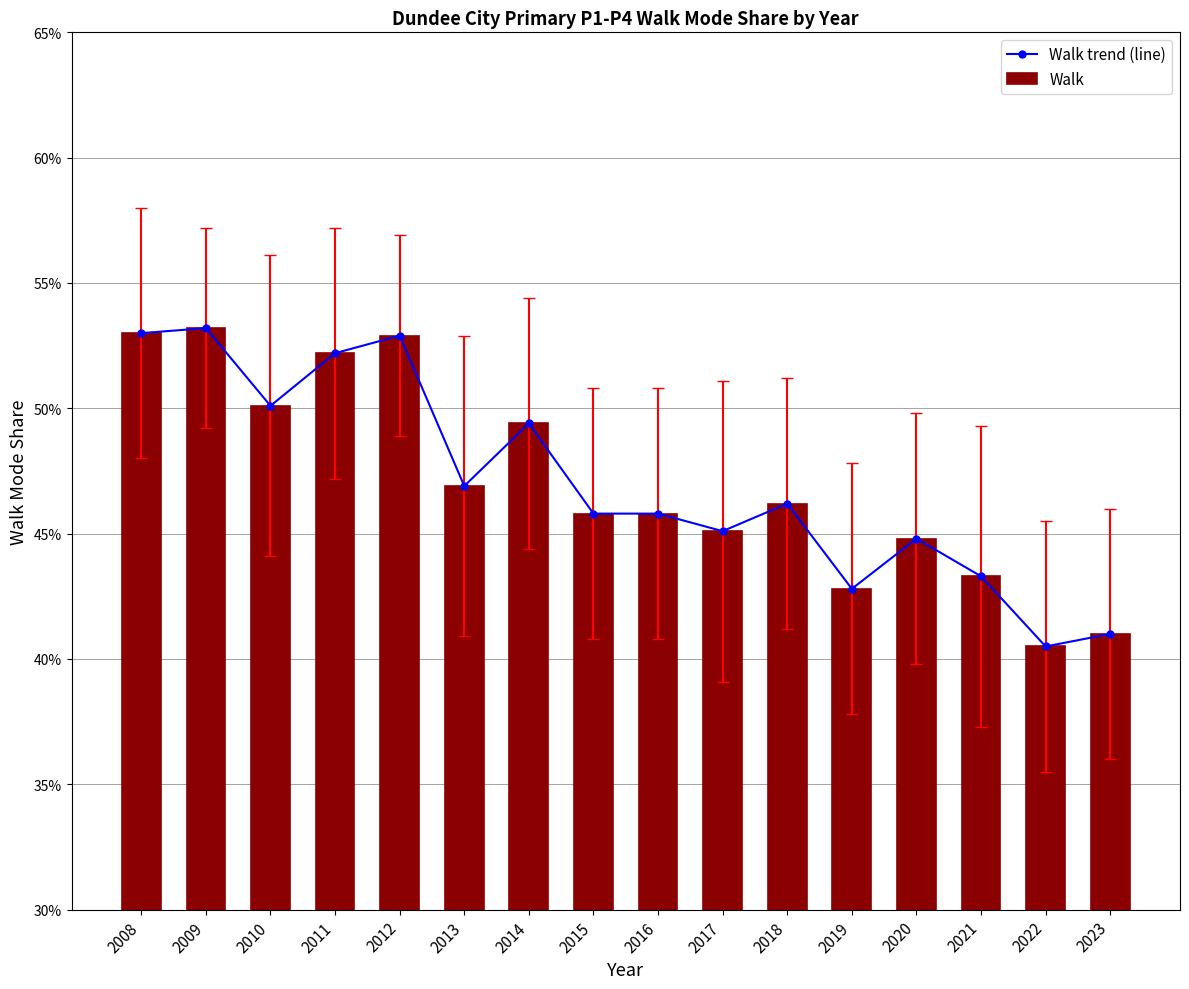

At 2017, list the series in order from smallest to largest.

Walk trend (line), Walk